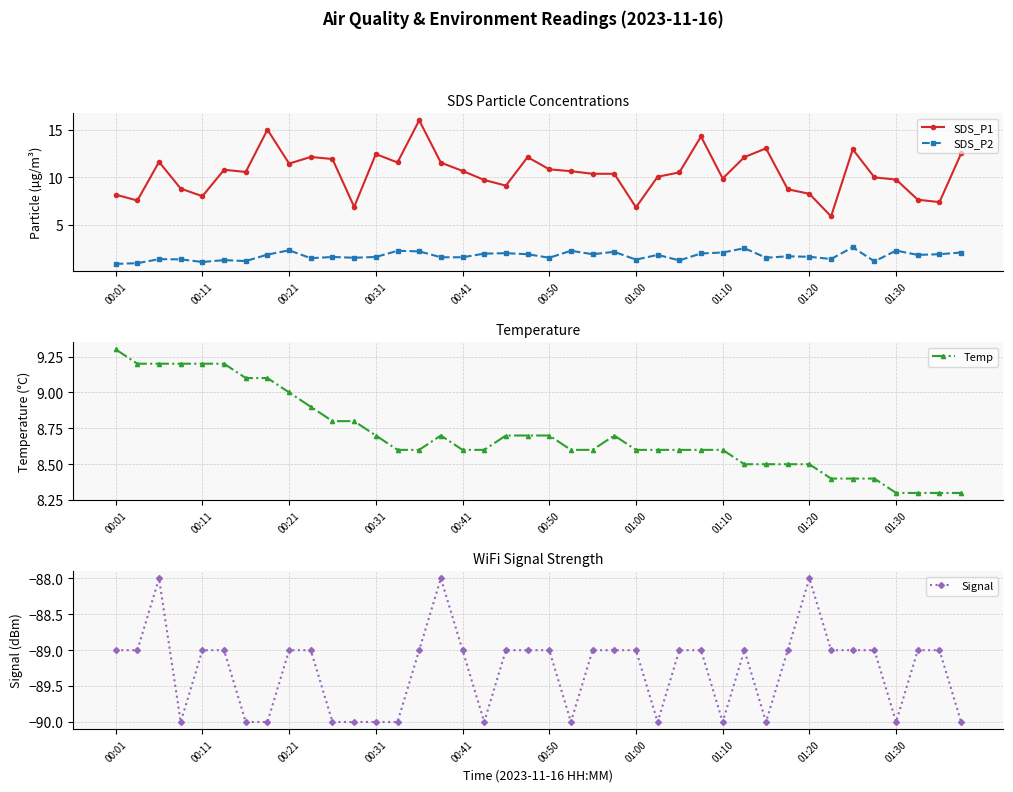

True or false: SDS_P1 and SDS_P2 intersect in this chart.

False